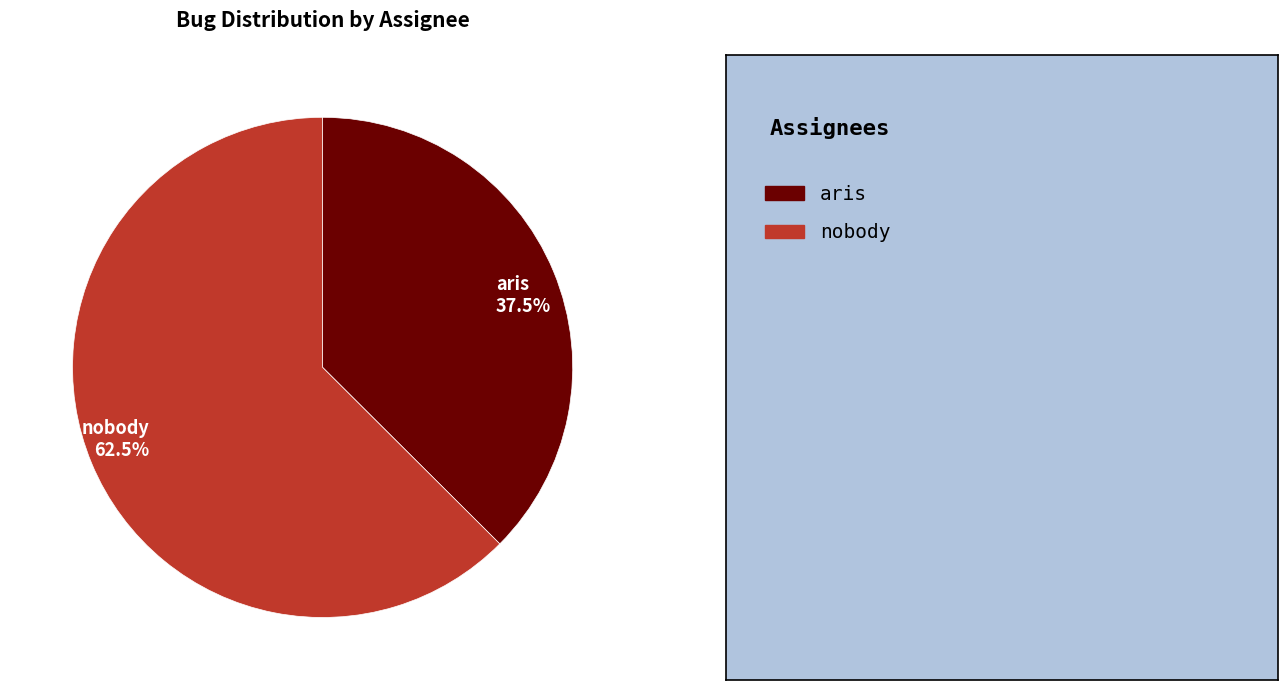

To the nearest percent, what is the average slice percentage?

50%